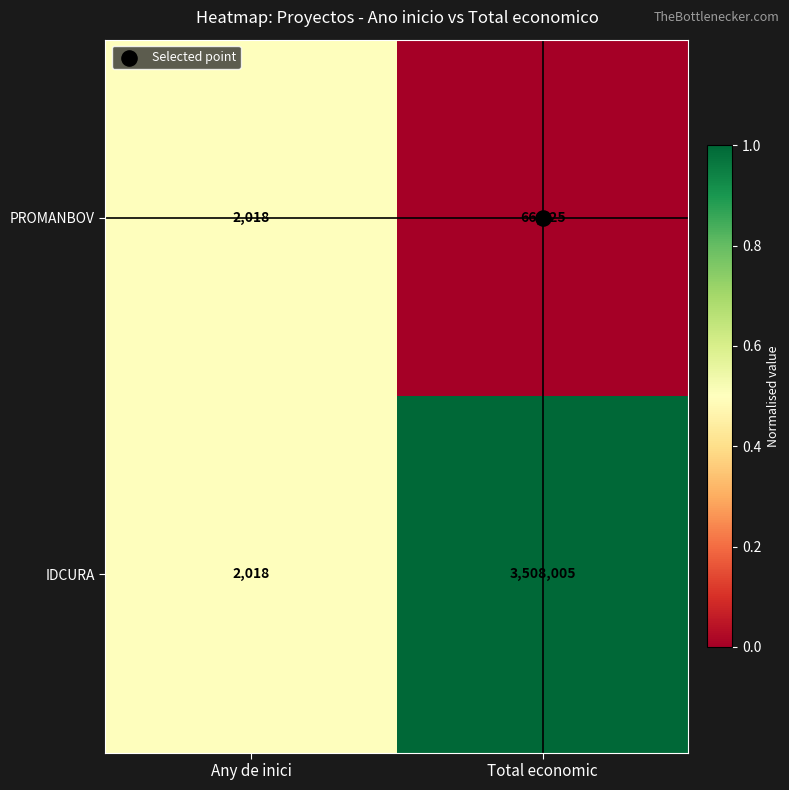

List the series in order of their overall mean, lowest first.

PROMANBOV, IDCURA